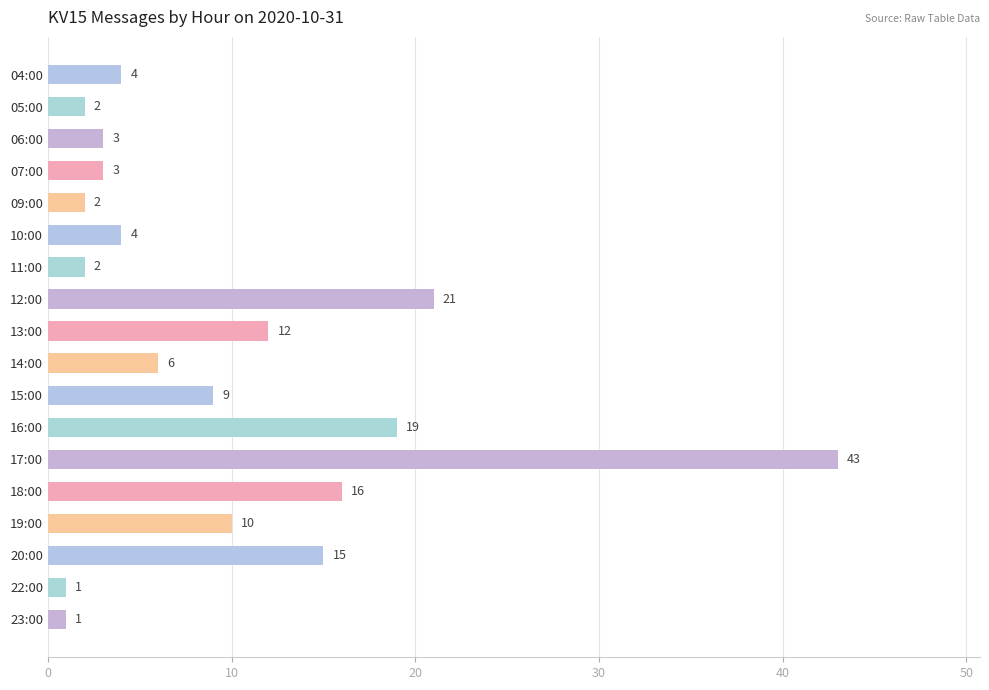

What is the maximum value shown in the chart?

43